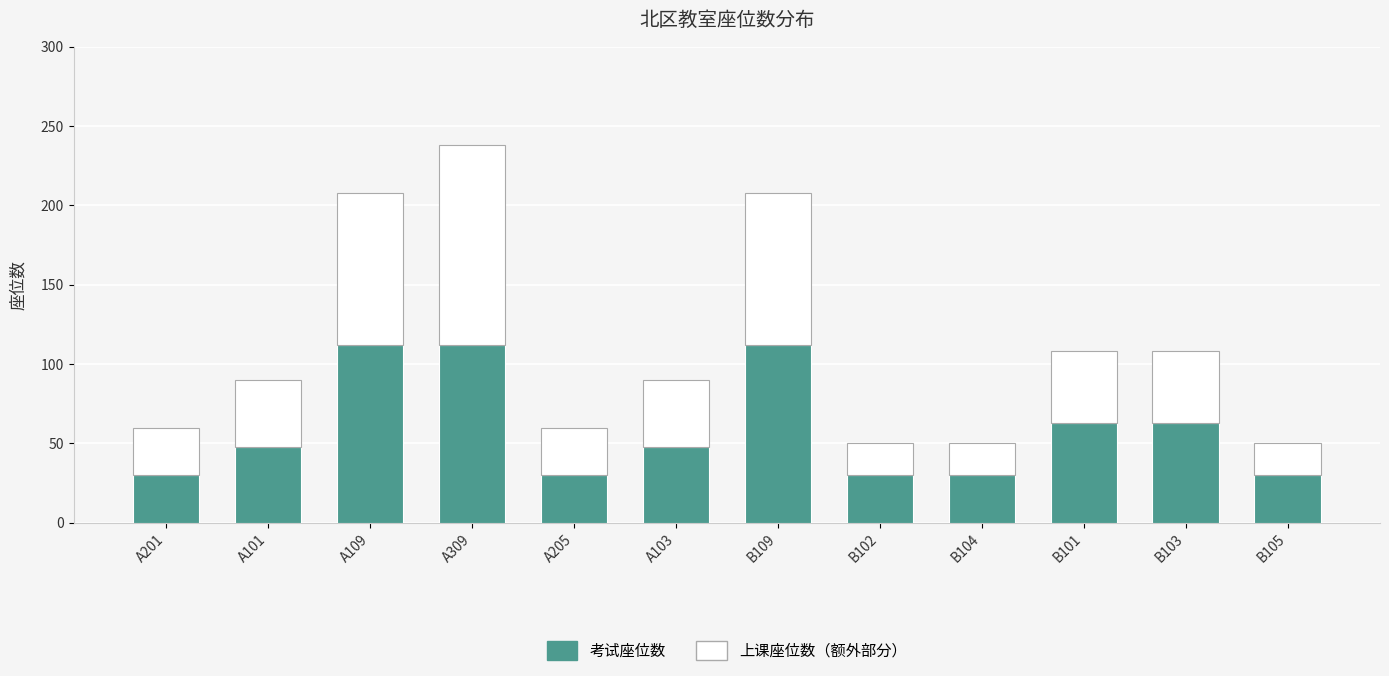

What is the difference between the 考试座位数 values at A103 and A309?

64